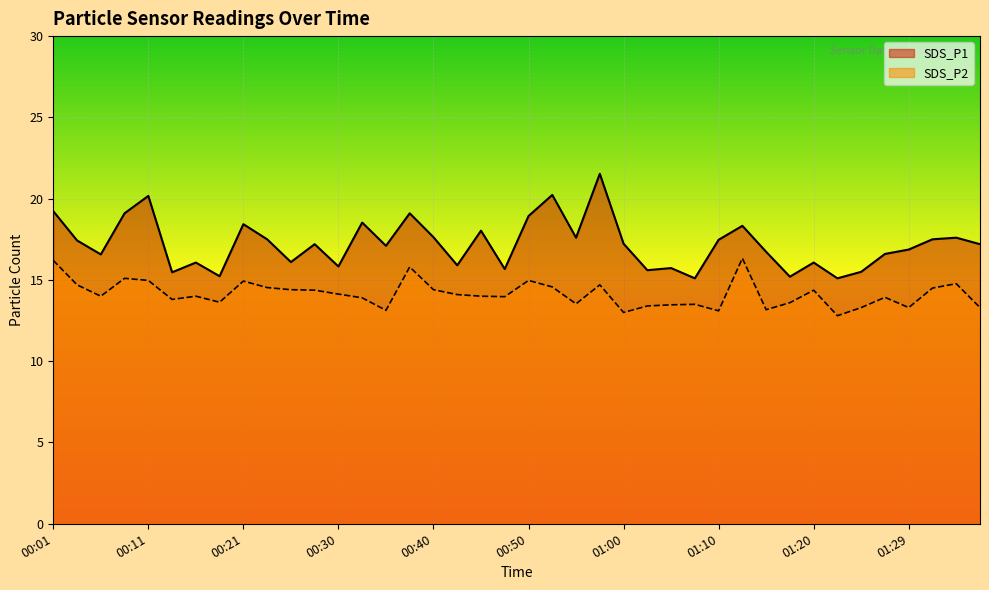

In SDS_P2, how many points are higher than both neighbors (excluding endpoints)?

11